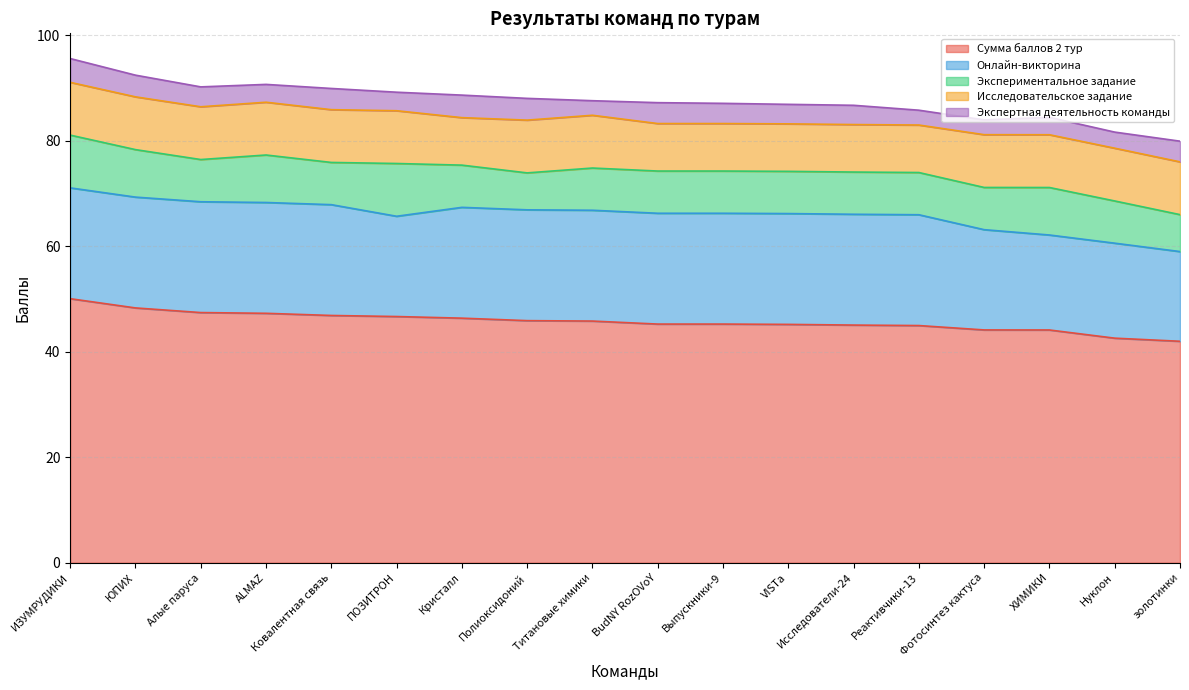

Which category has the lowest value across all series?

Титановые химики